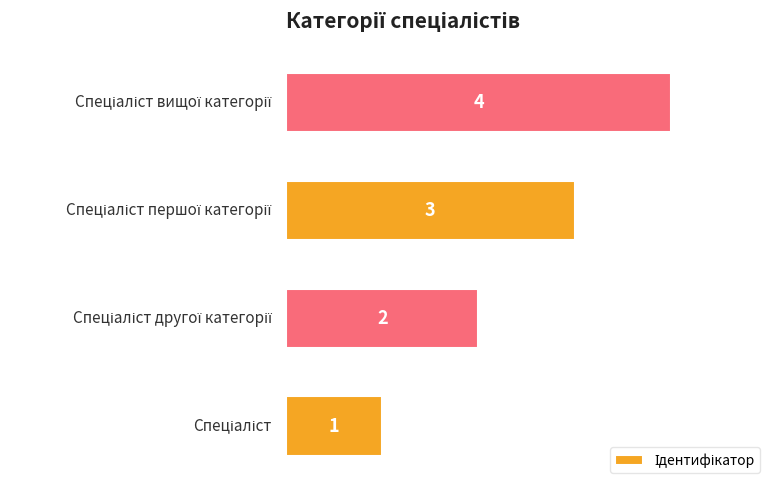

What is the difference between the maximum and minimum values?

3